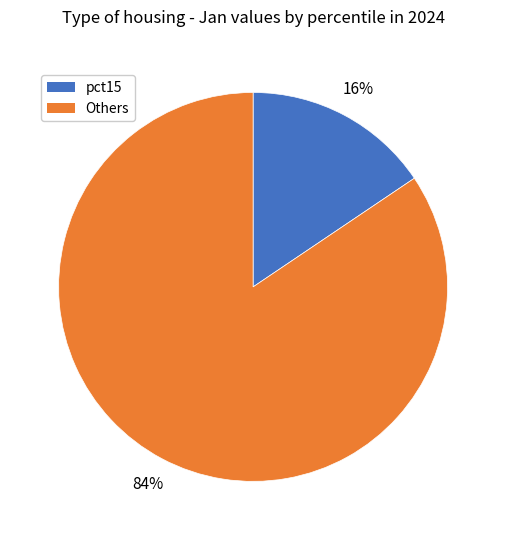

Is there any slice that represents more than half of the pie?

Yes